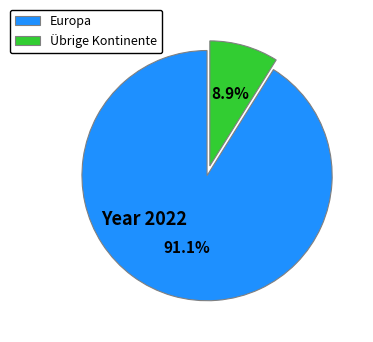

Rank the categories by value from highest to lowest.

Europa, Übrige Kontinente